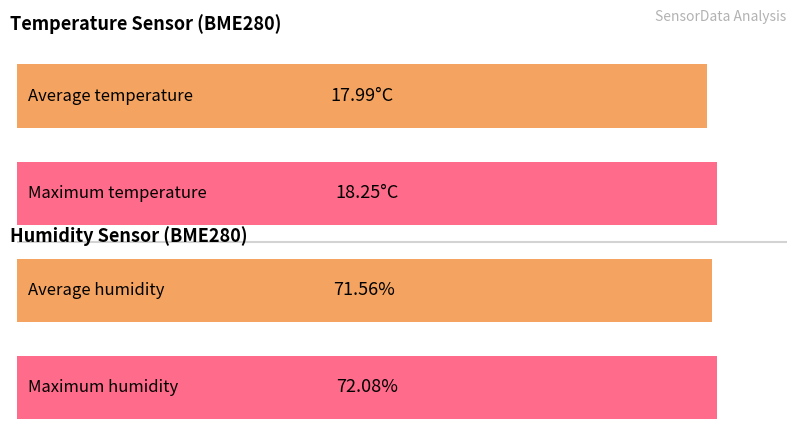

Does the chart contain any negative values?

No